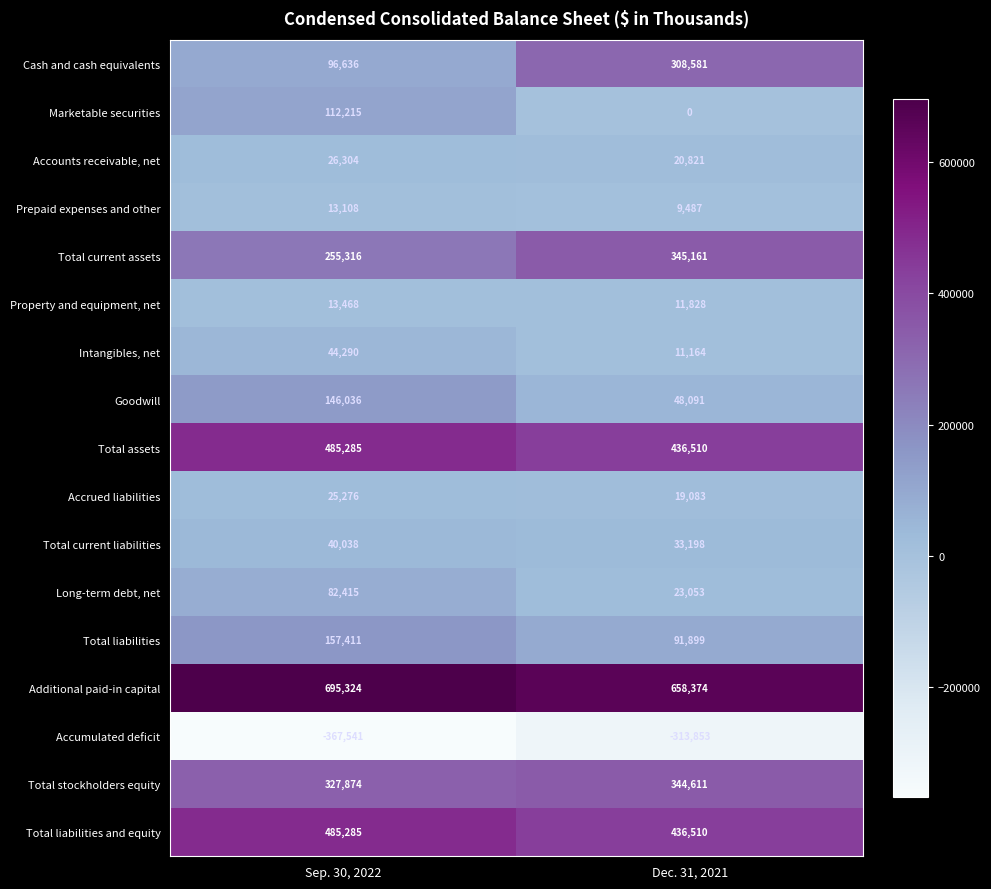

What is the minimum value shown in the chart?

-367541